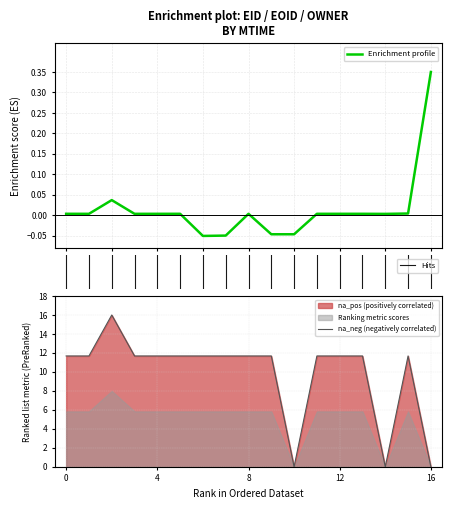

The value of na_neg (negatively correlated) at 4 is 11.7. True or false?

True